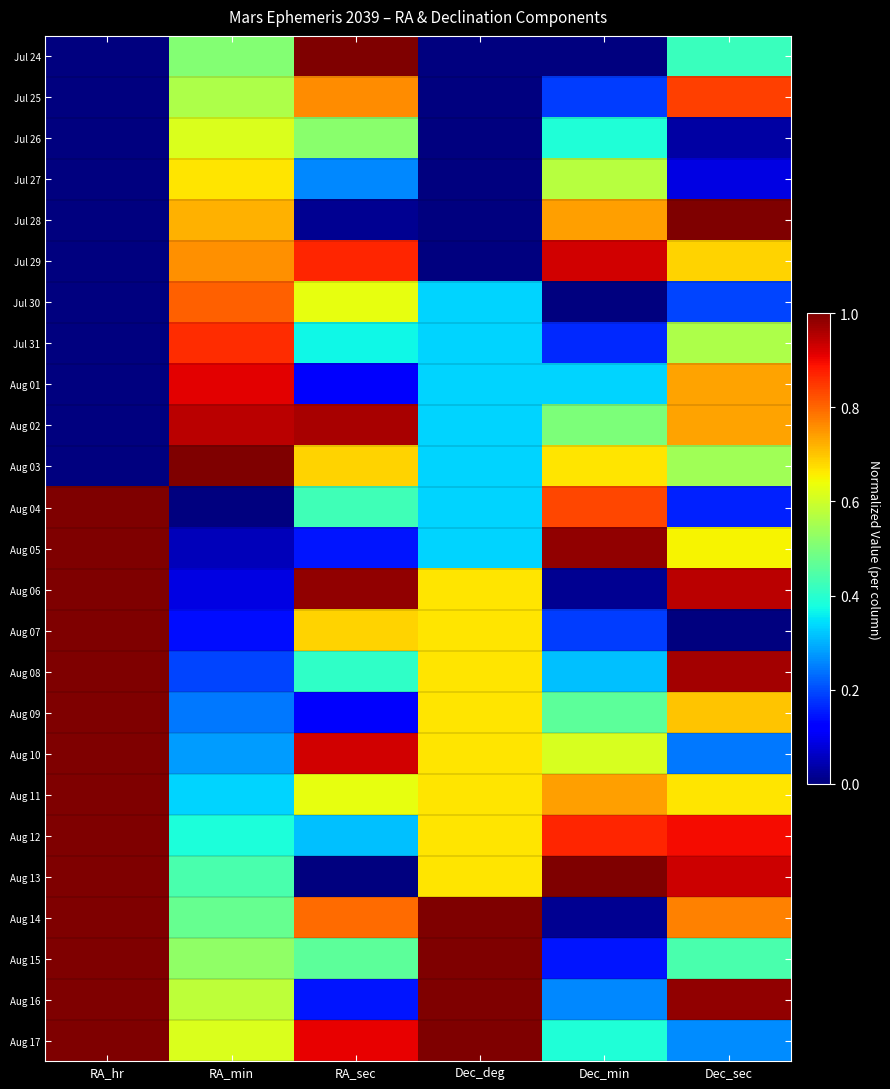

How many distinct data groups are displayed?

25